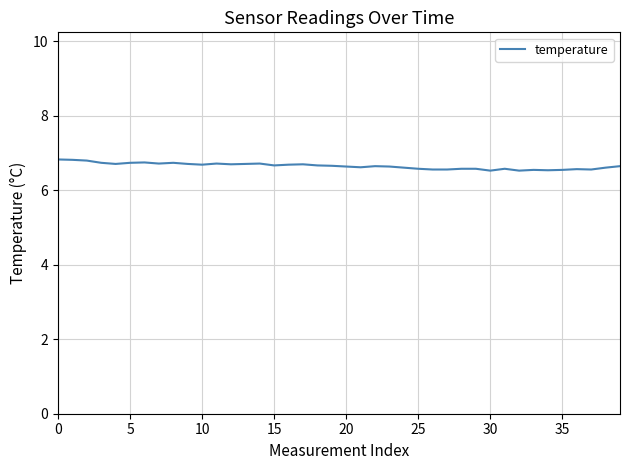

What is the maximum value shown in the chart?

6.8